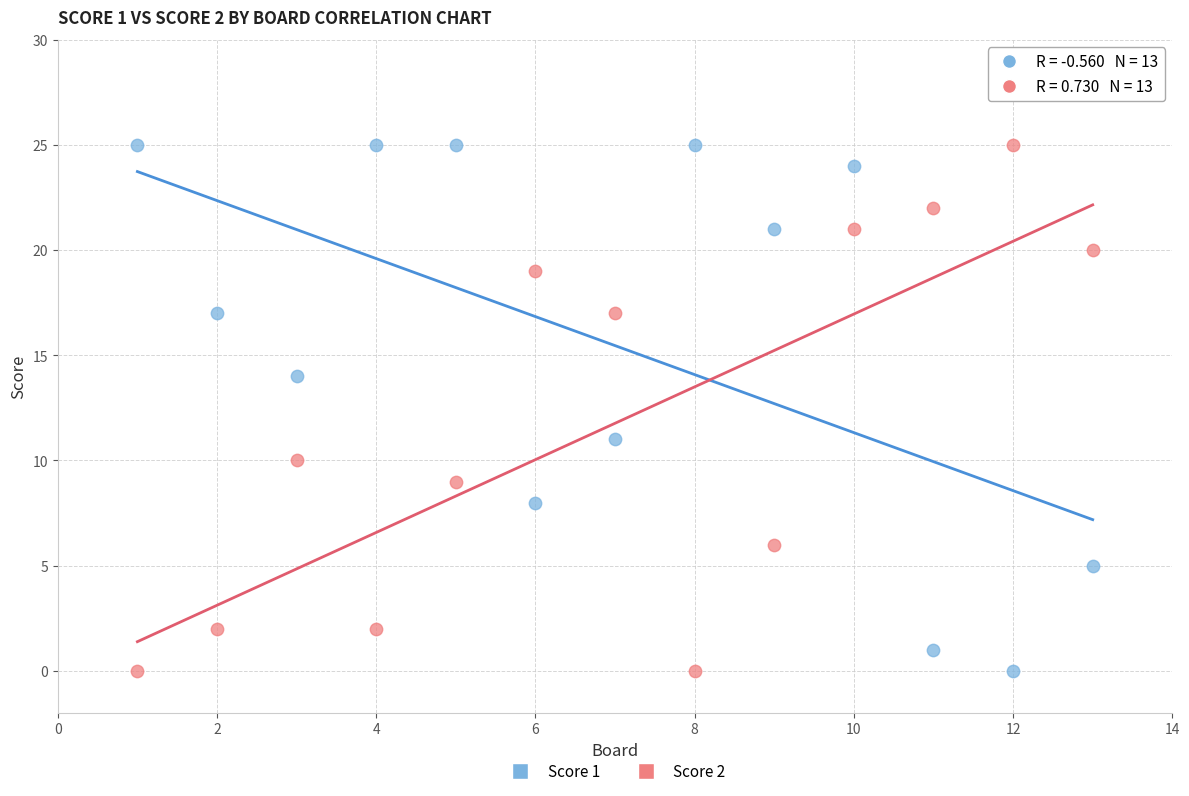

Across all data points, what is the range of X values (max minus min)?

12